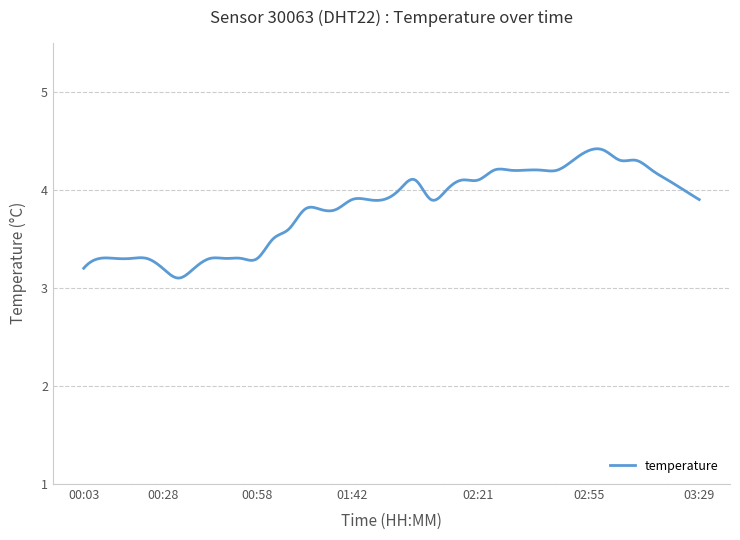

What is the difference between the maximum and minimum values?

1.3